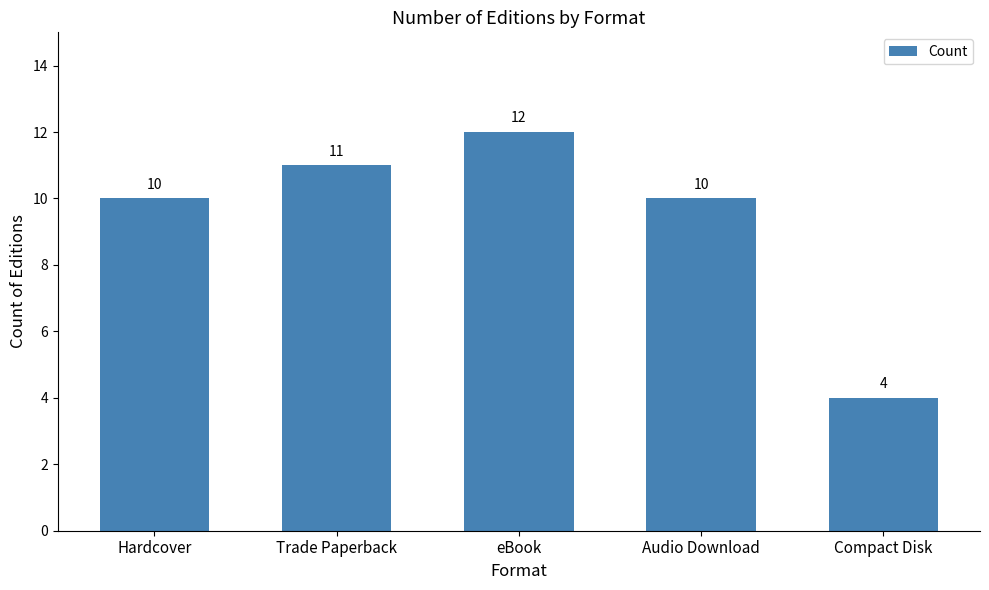

What is the smallest value displayed?

4